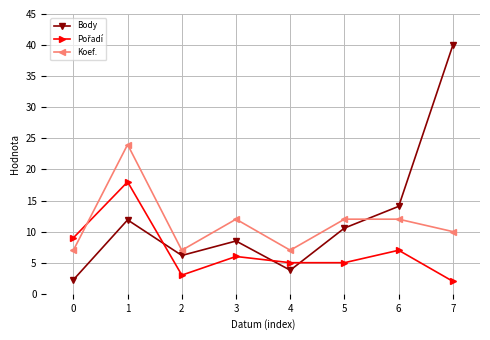

True or false: Body and Koef. cross at least once.

True